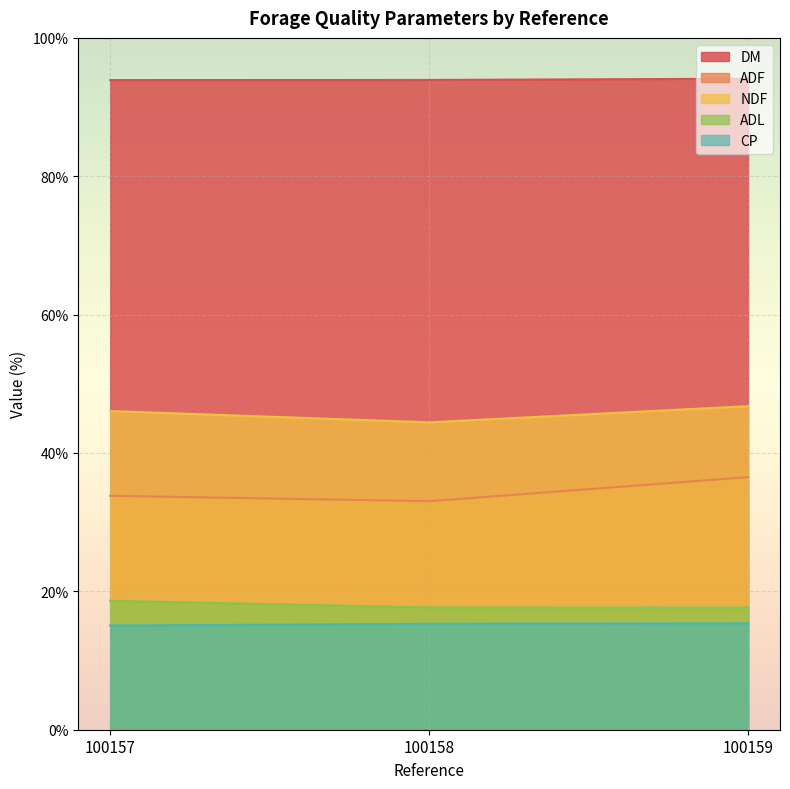

At 100158, list the series in order from smallest to largest.

CP, ADL, ADF, NDF, DM